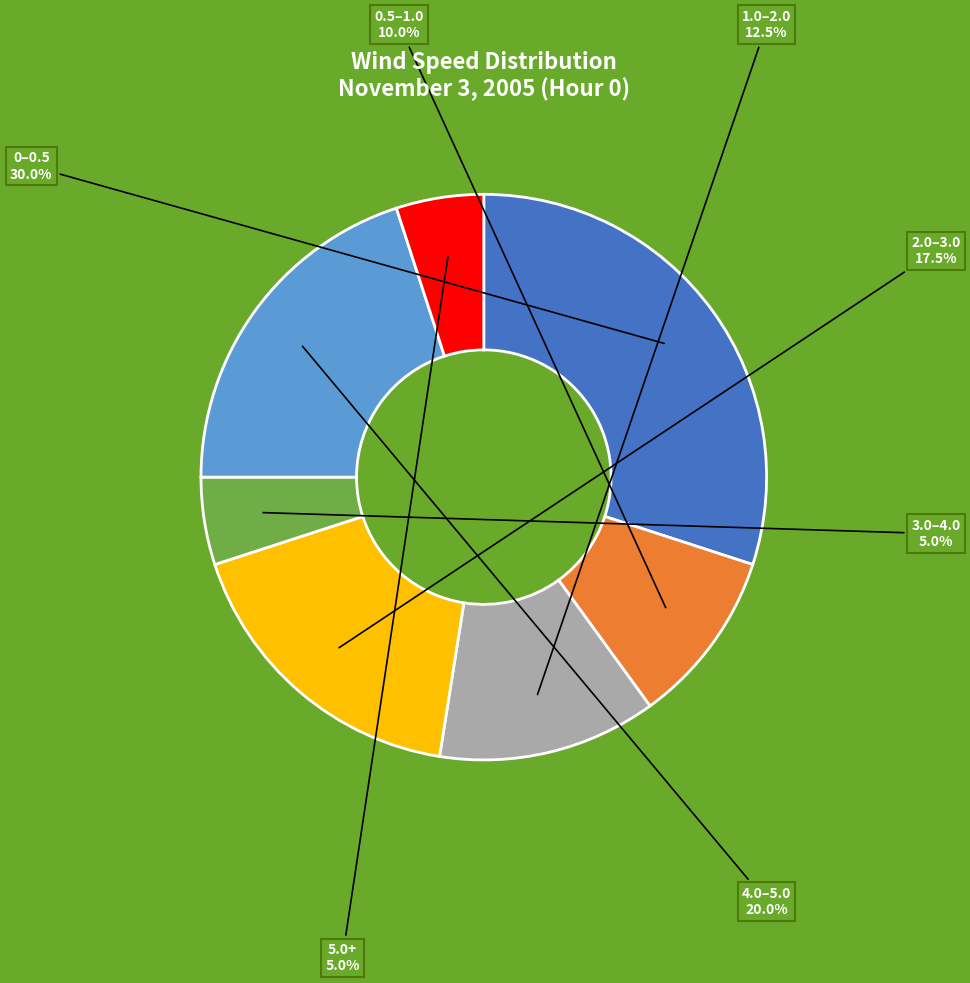

Does any single category account for the majority?

No